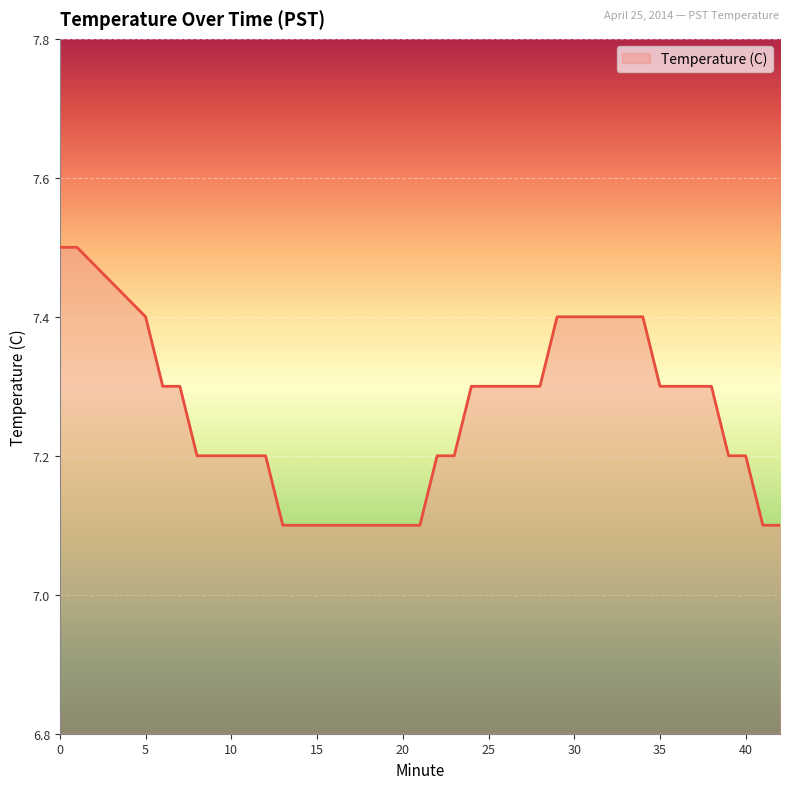

What is the difference between the maximum and minimum values?

0.4